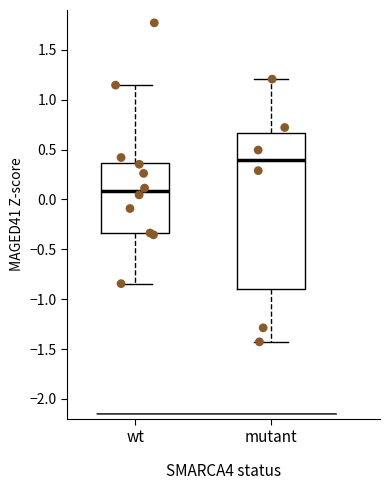

Which box has the highest median line?

mutant